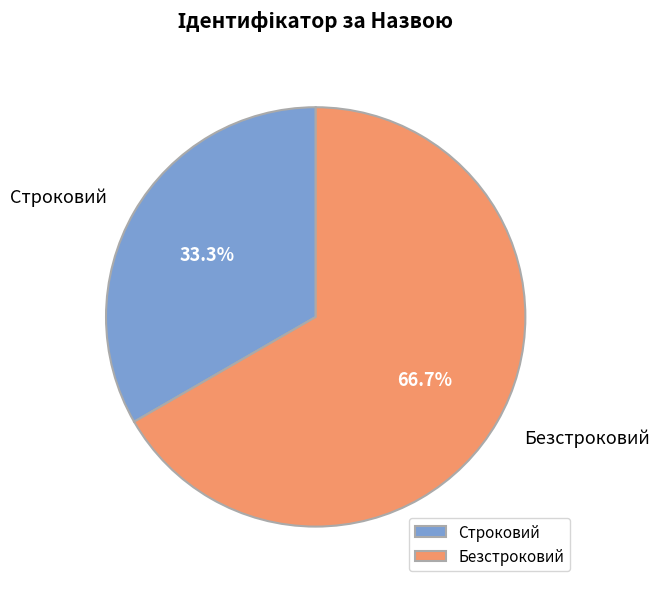

Is it true that Строковий is 20% of the pie?

False